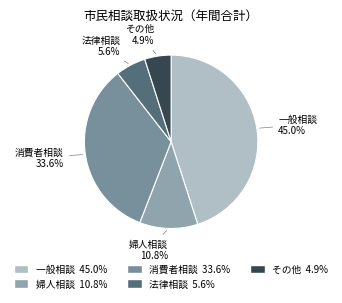

To the nearest percent, what portion does 一般相談 represent?

45%